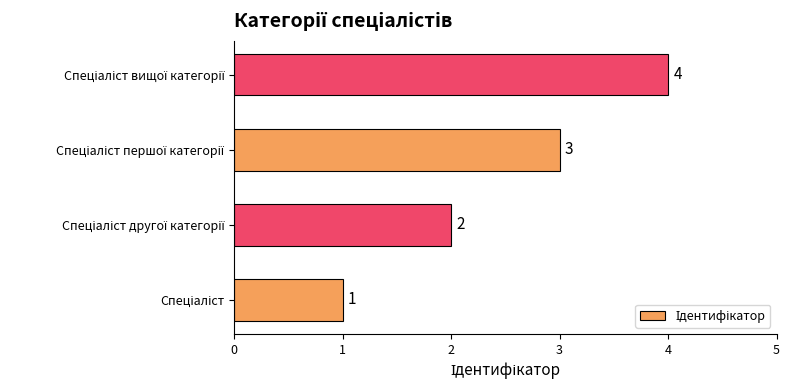

What is the maximum value shown in the chart?

4